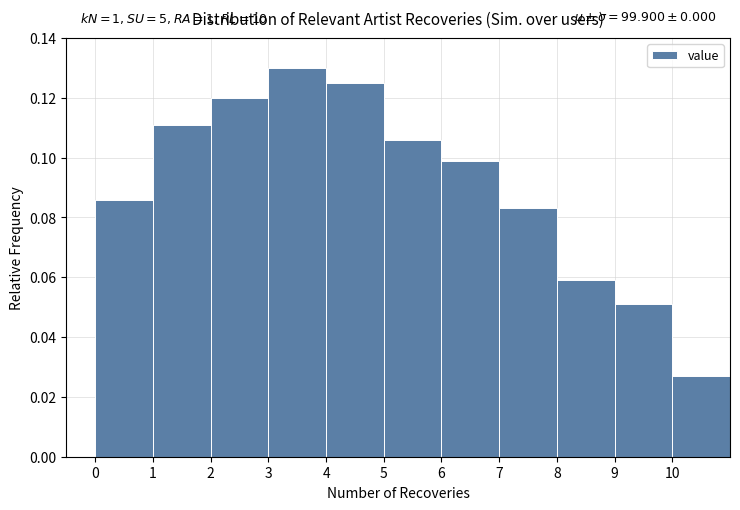

Which range on the x-axis has the tallest bar?

3 to 4